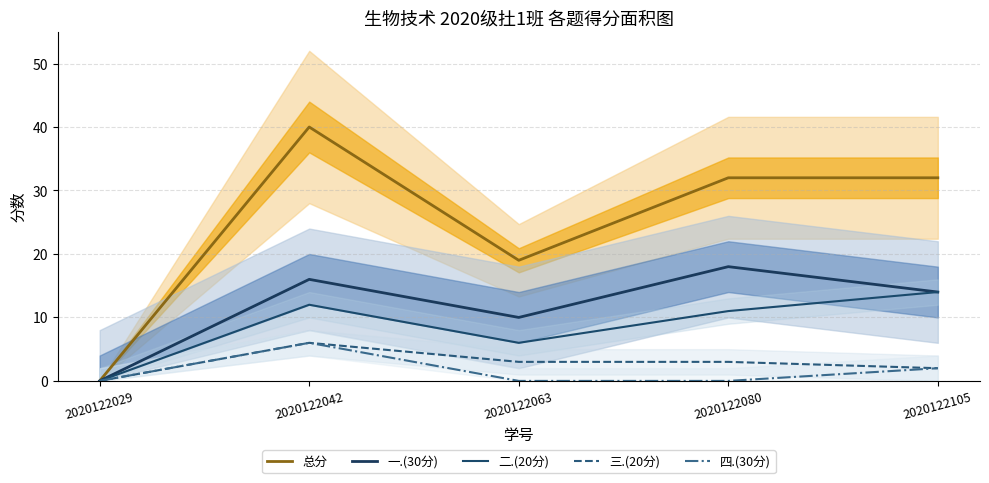

Which series has the largest range (max minus min)?

总分